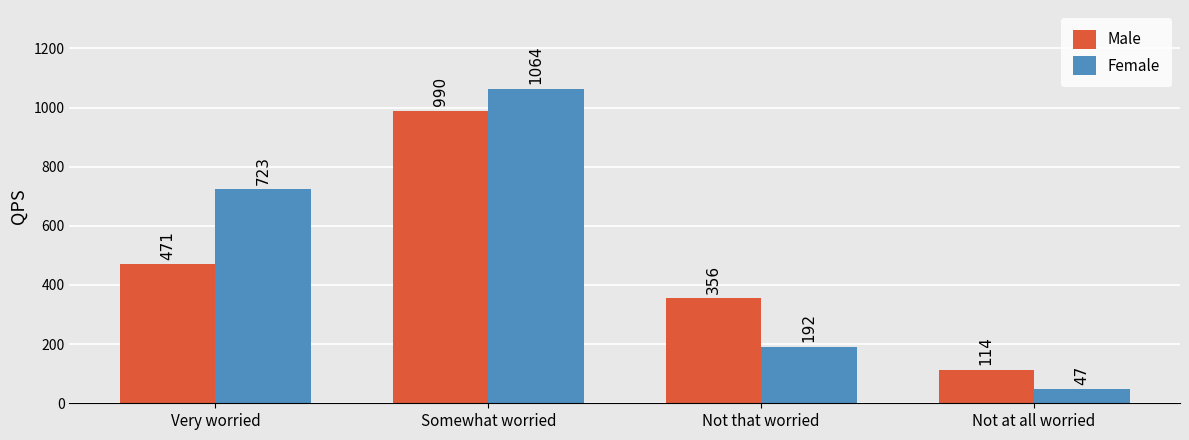

At how many categories does at least one series exceed 260?

3